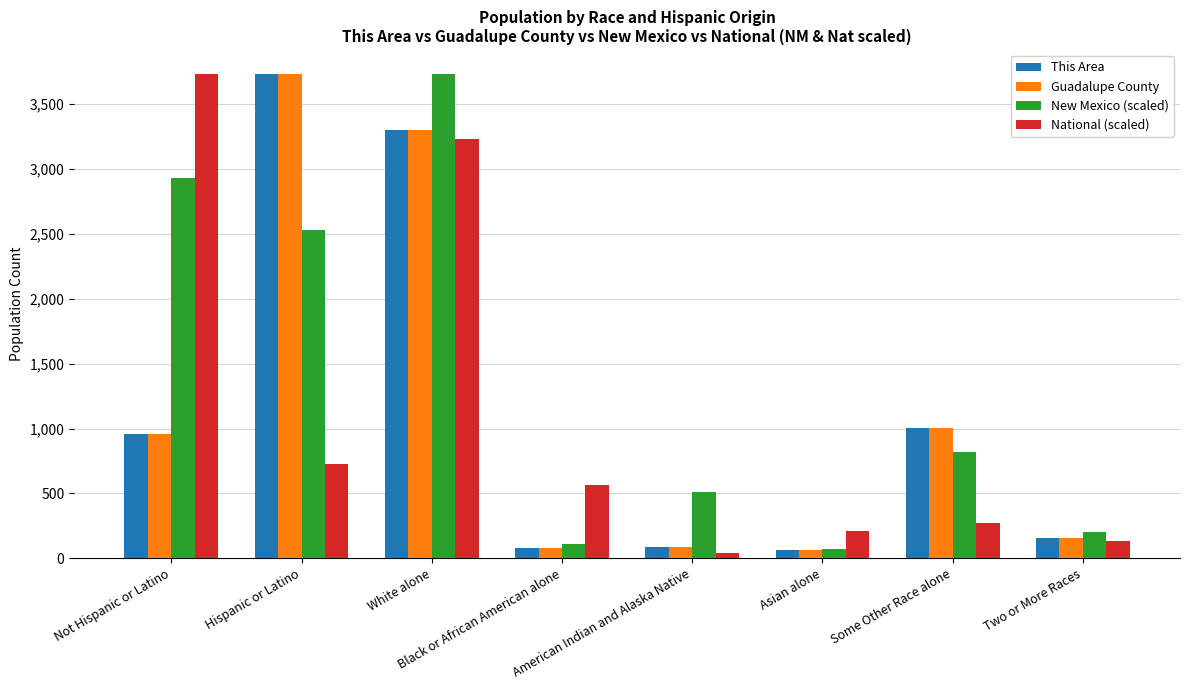

What is the difference between the second highest and second lowest values in the National (scaled) series?

3098.5